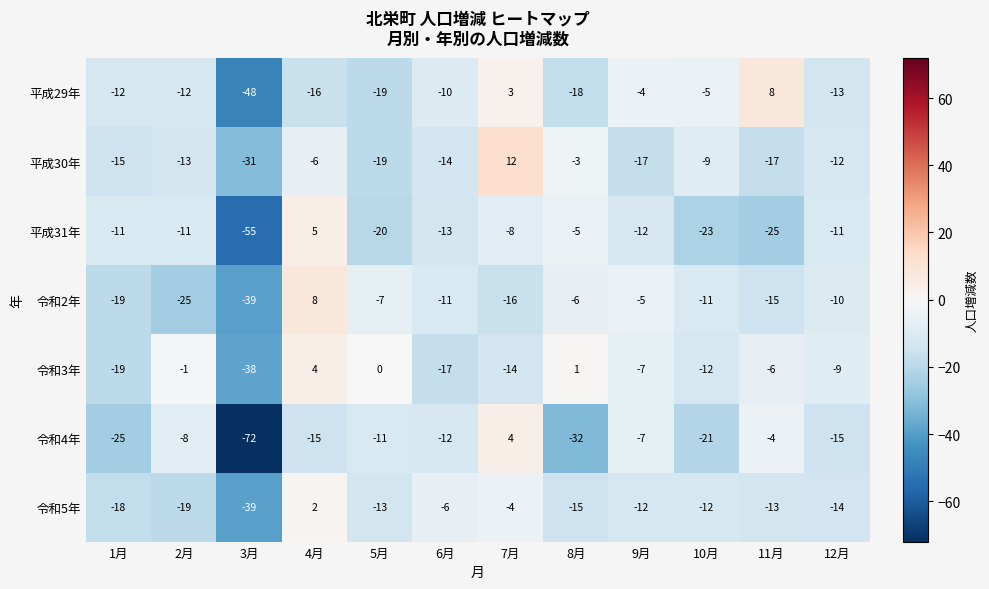

Where does the 令和3年 series first go above -7?

2月